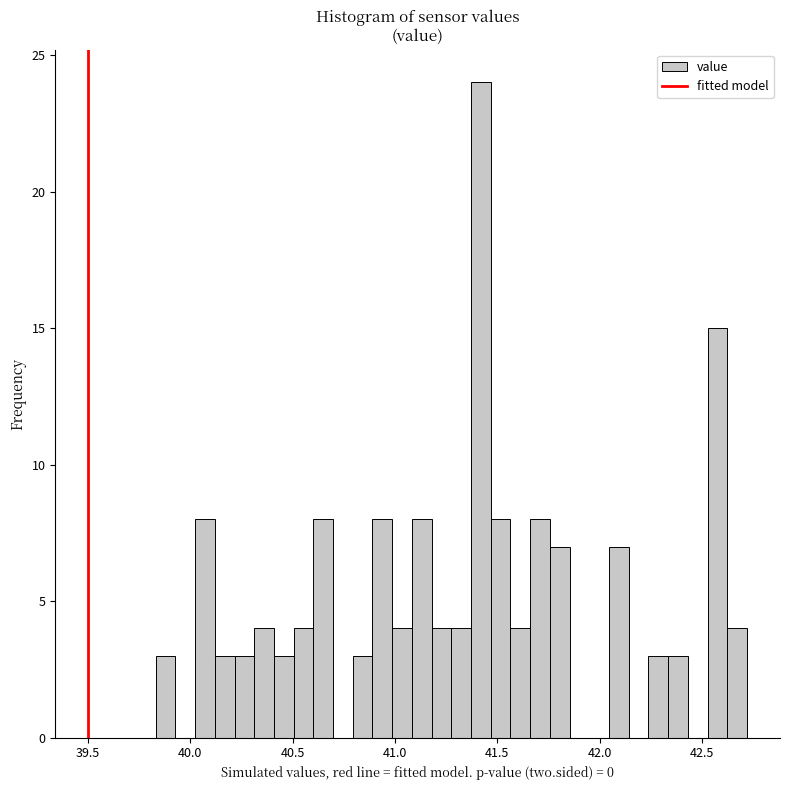

Read against the x-axis, roughly where is the centre of the tallest bar?

41.40